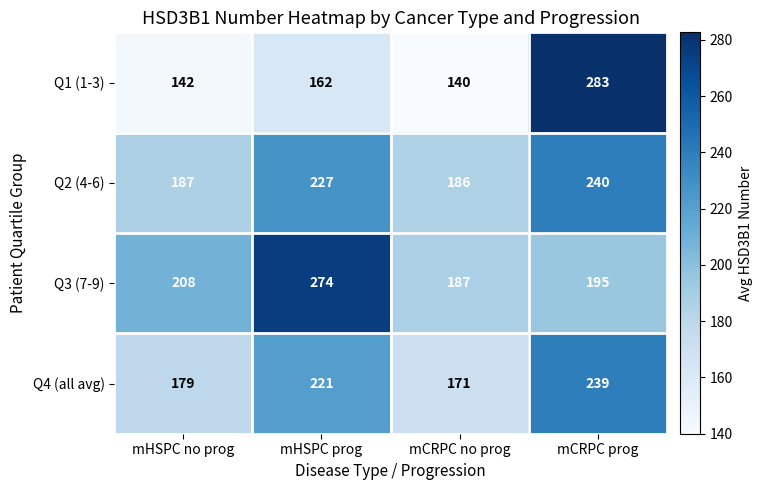

Rank the series at mCRPC no prog from lowest to highest value.

Q1 (1-3), Q4 (all avg), Q2 (4-6), Q3 (7-9)